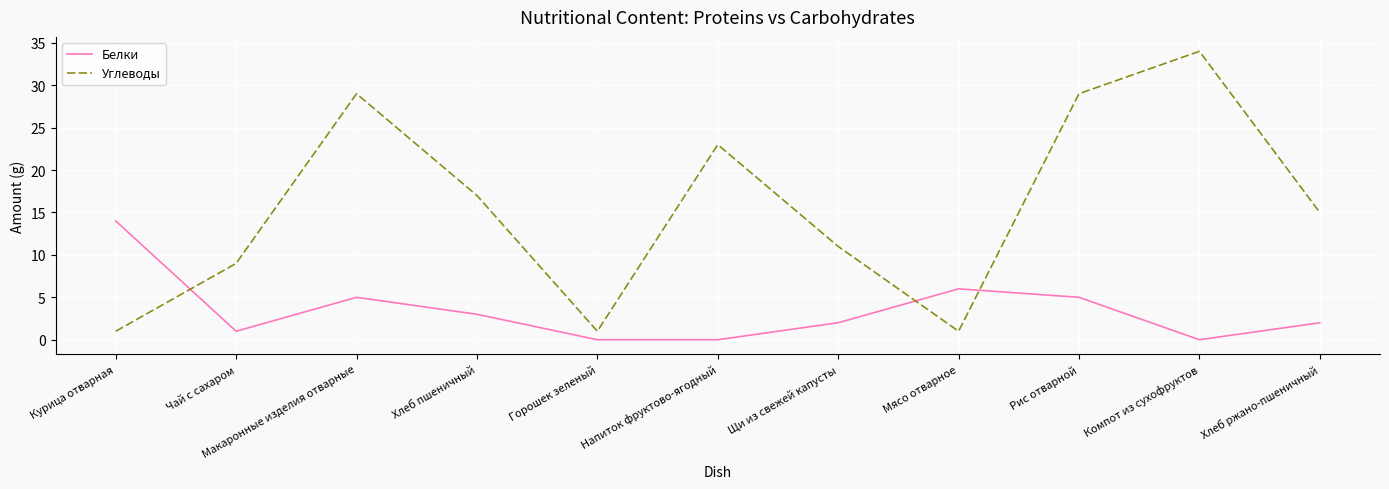

The value of Углеводы at Хлеб пшеничный is 17. True or false?

True